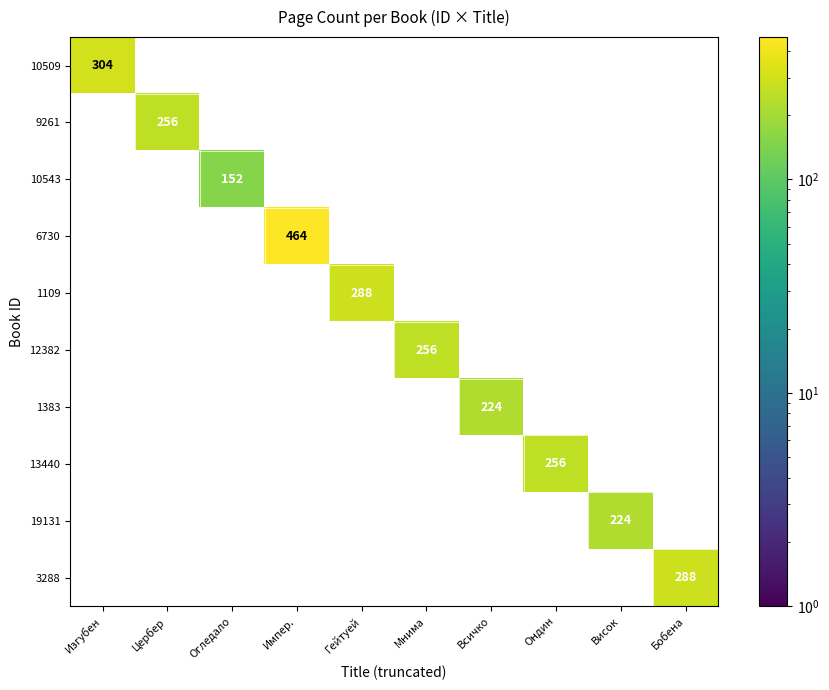

At which label does 1109 reach its peak?

Гейтуей